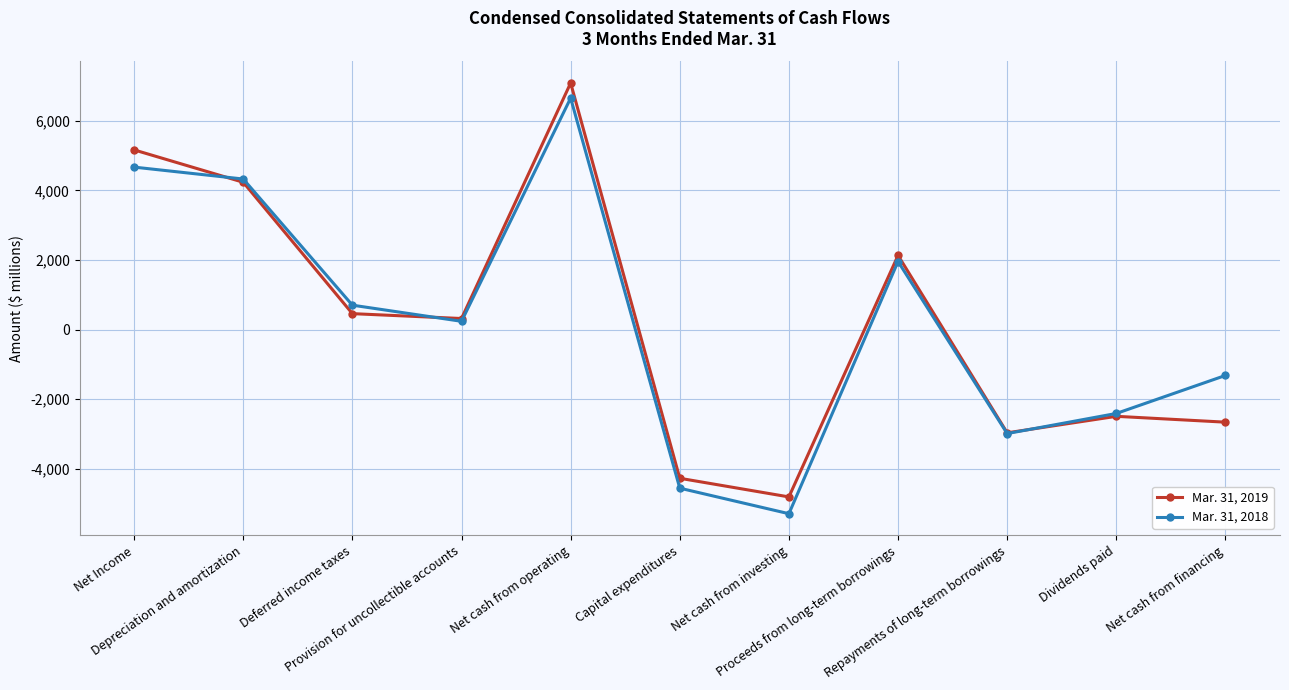

Between Provision for uncollectible accounts and Net cash from investing, which series saw the biggest shift?

Mar. 31, 2018